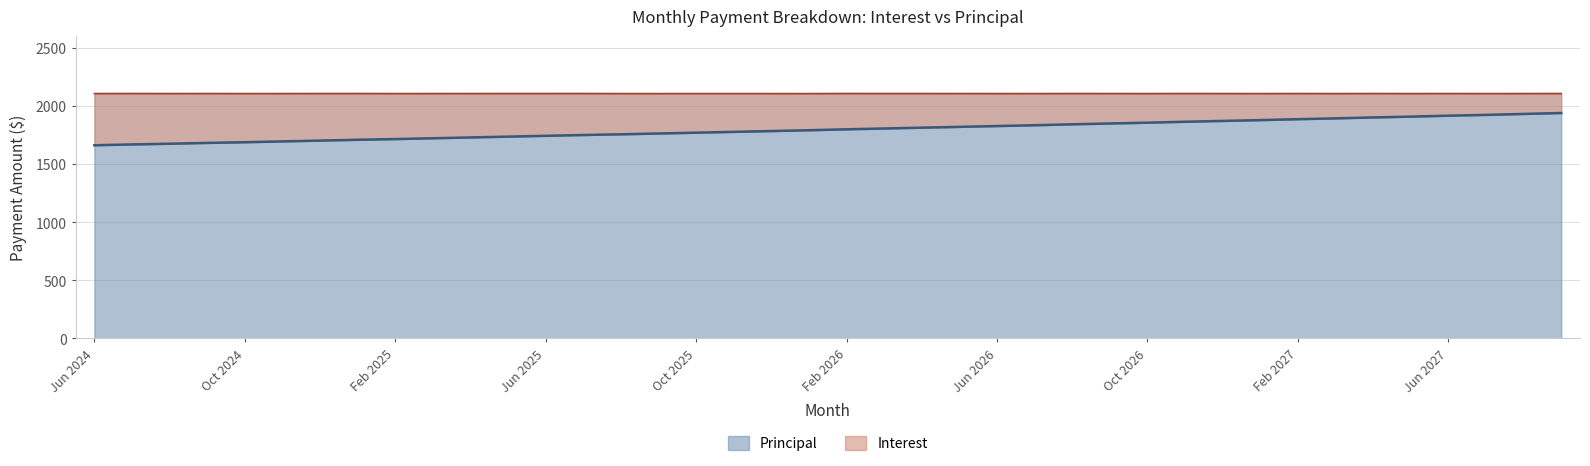

What is the approximate value of Principal line at 23?

1819.0